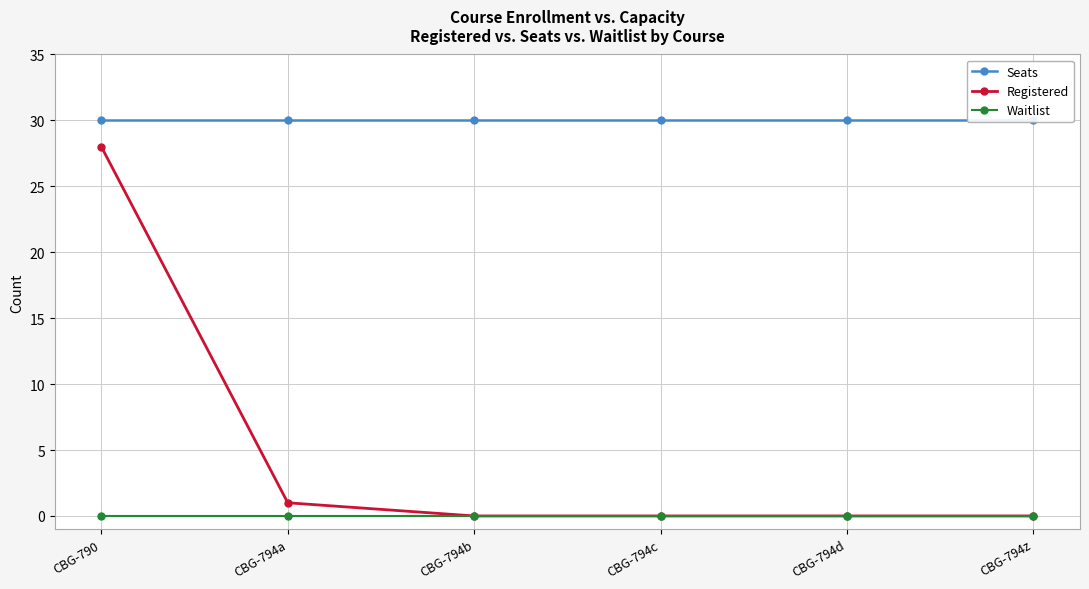

Between CBG-794a and CBG-794z, which is larger?

CBG-794a